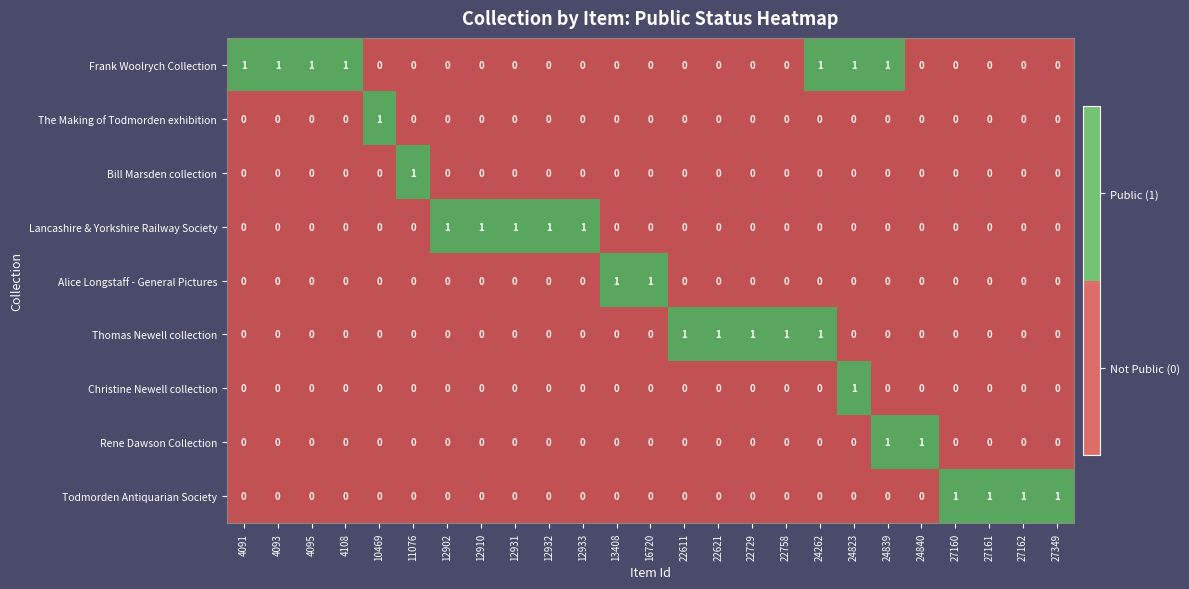

Which series has the largest total across all categories?

Frank Woolrych Collection